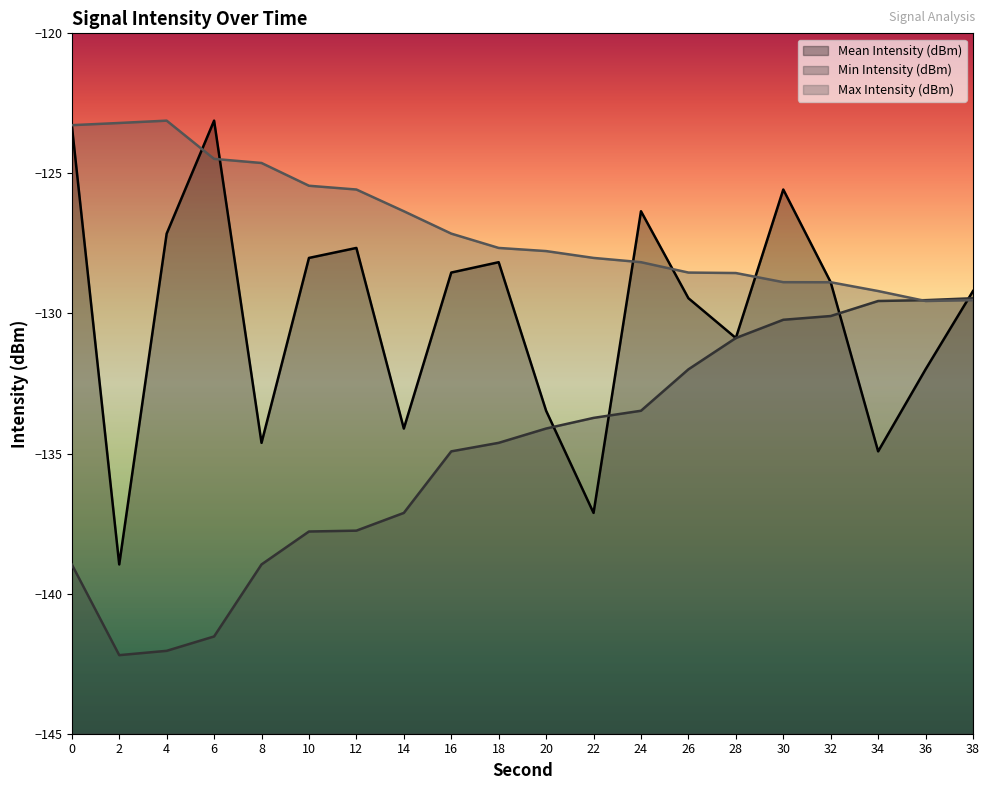

What are all the series names shown in the legend?

Mean Intensity (dBm), Min Intensity (dBm), Max Intensity (dBm)